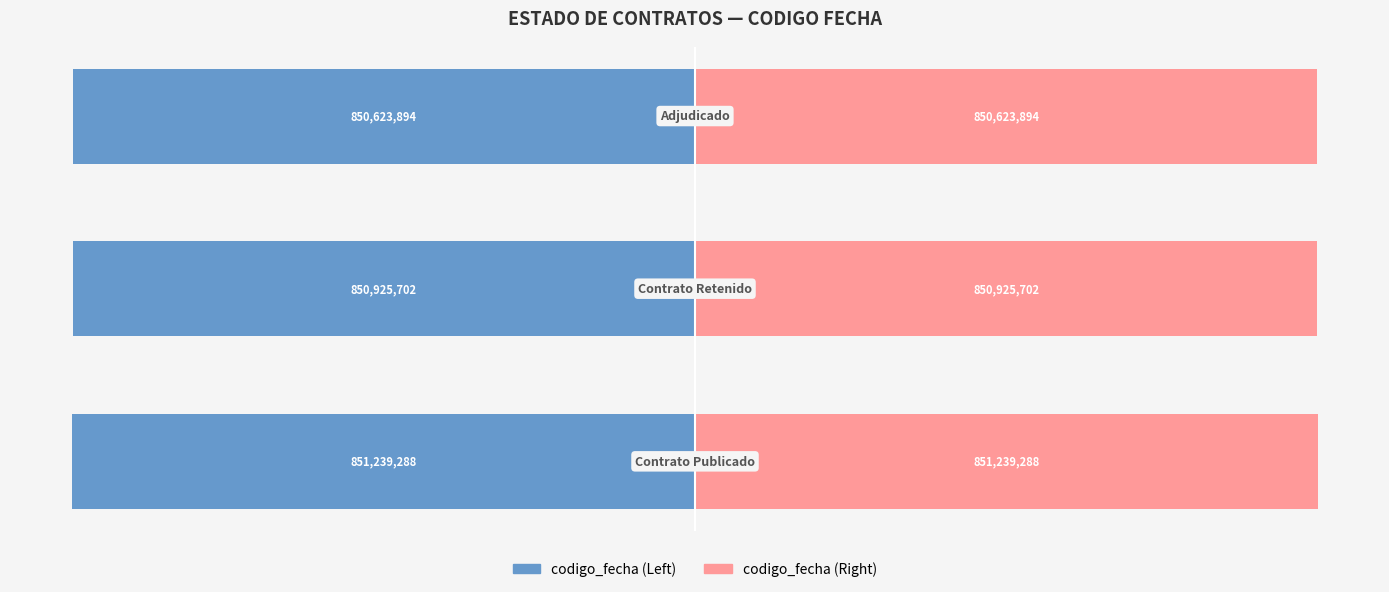

Is the value of codigo_fecha (right) at 2 greater than the value of codigo_fecha (left) at 1?

Yes